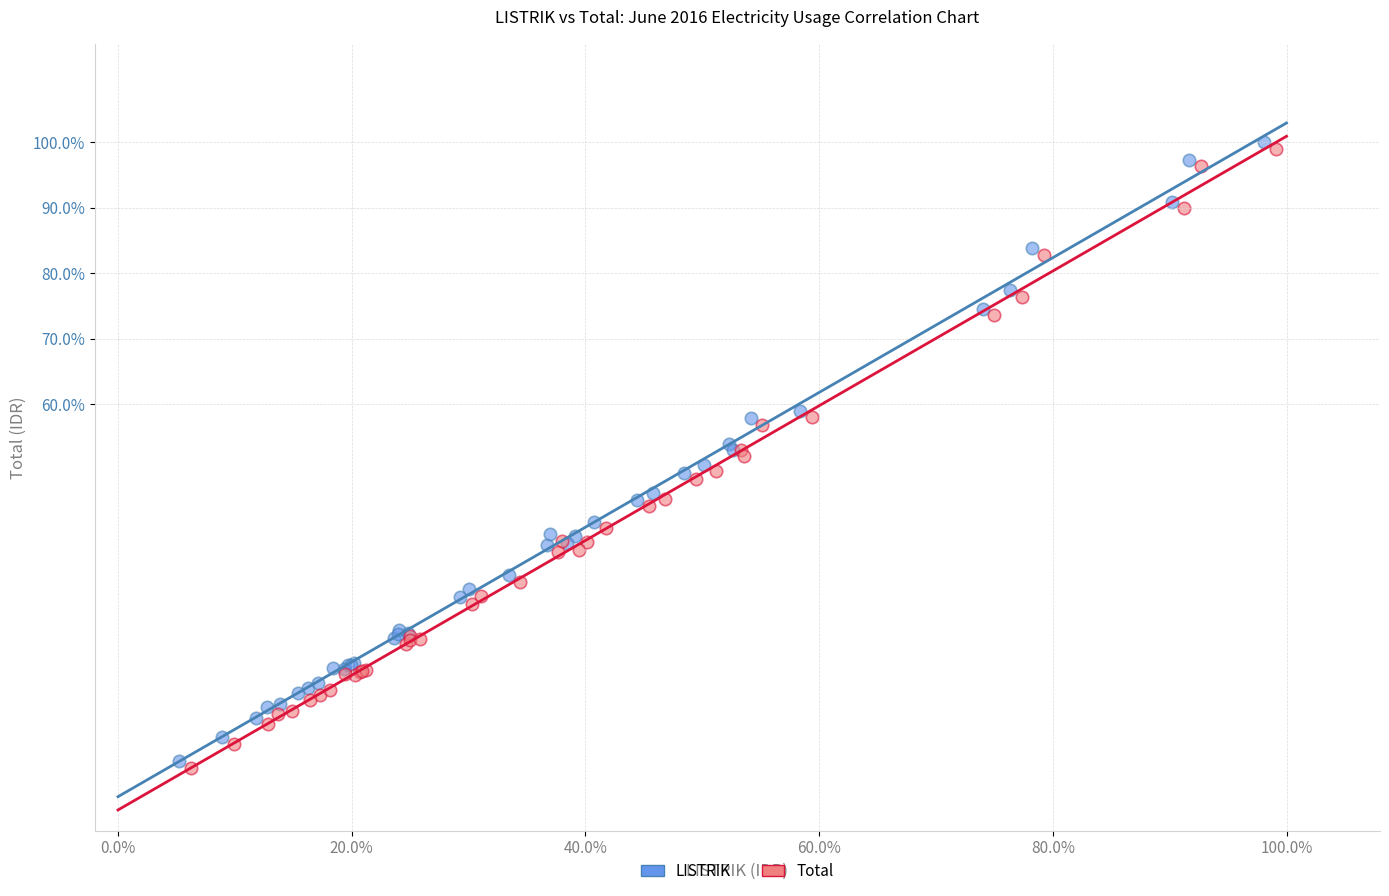

Which series reaches the maximum Y coordinate?

LISTRIK